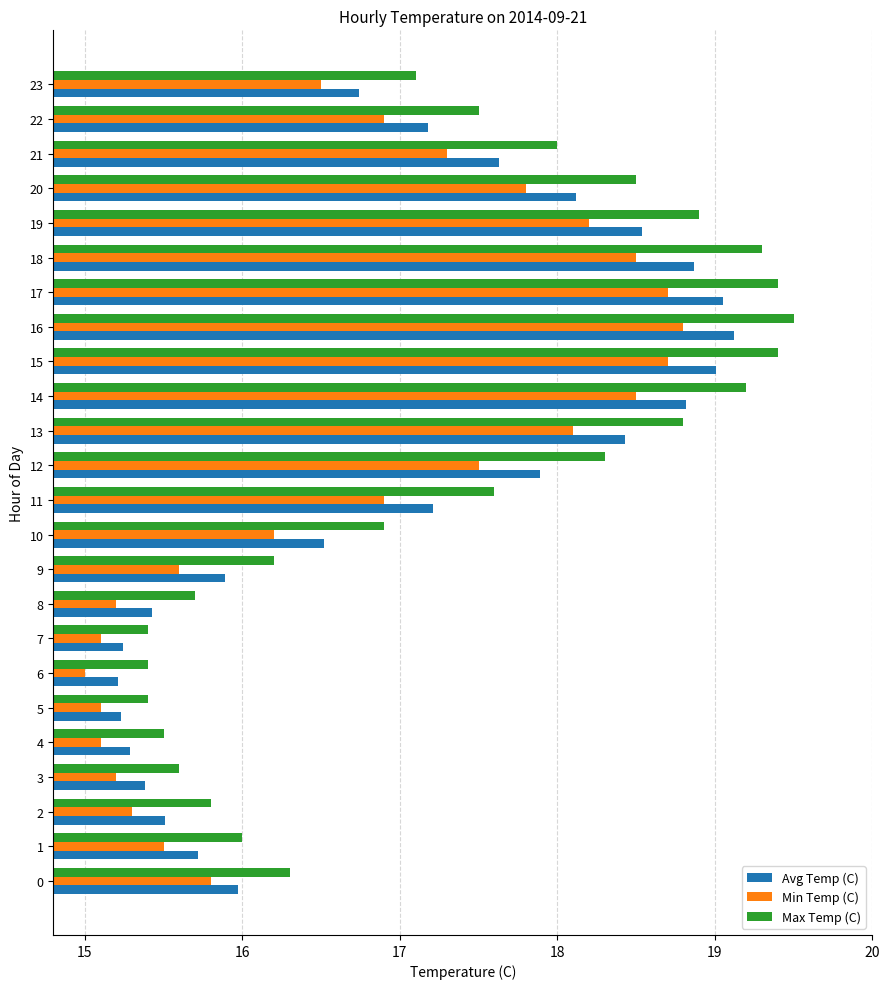

What is the sum of the Max Temp (C) values at 12 and 14?

37.5